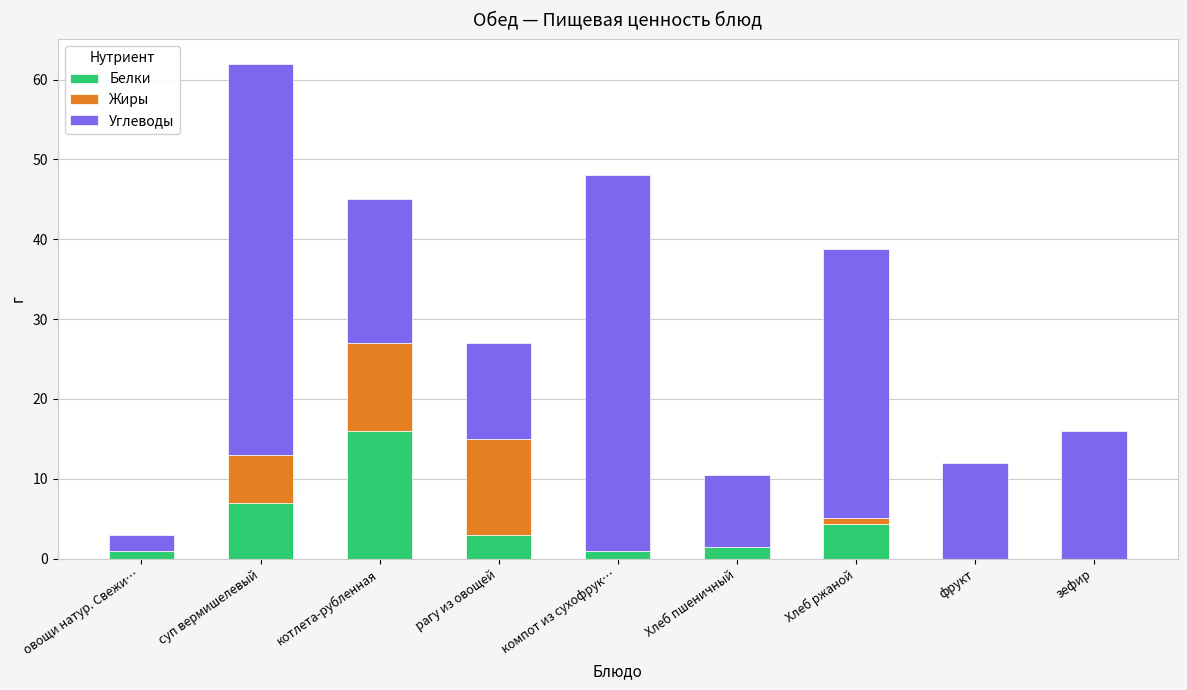

Reading left to right, what are the values for Белки?

овощи натур. Свежи…=1.0	суп вермишелевый=7.0	котлета-рубленная=16.0	рагу из овощей=3.0	компот из сухофрук…=1.0	Хлеб пшеничный=1.5	Хлеб ржаной=4.3	фрукт=0.0	зефир=0.0